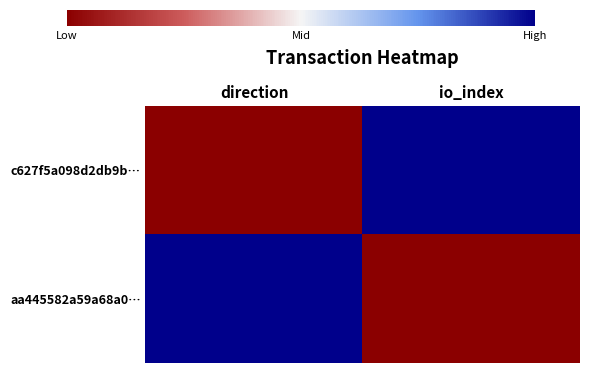

Rank the series at io_index from highest to lowest value.

c627f5a098d2db9b…, aa445582a59a68a0…